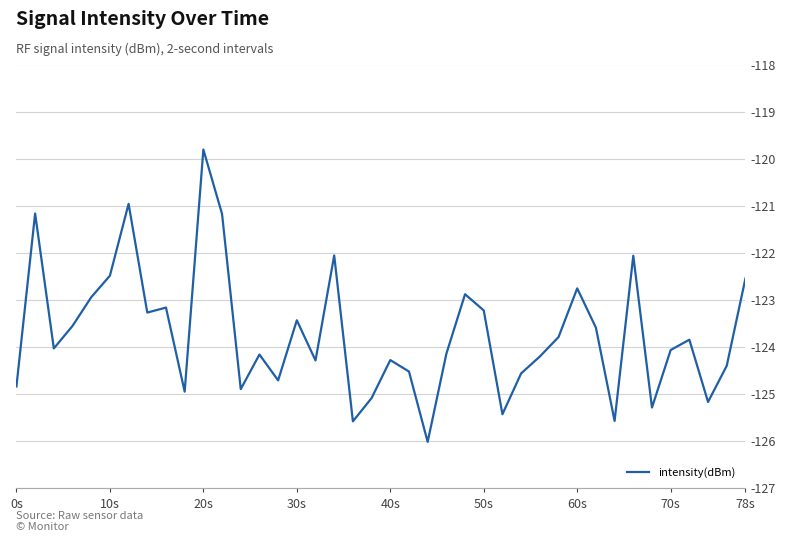

What is the difference between the maximum and minimum values?

6.2